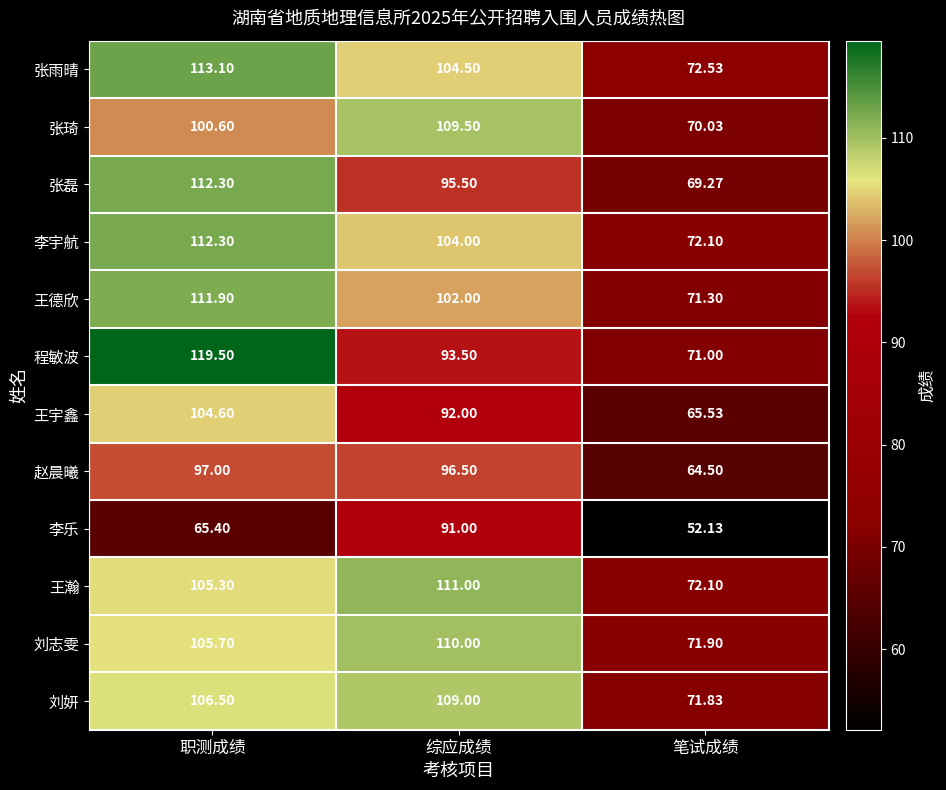

At which label does 刘妍 reach its peak?

综应成绩